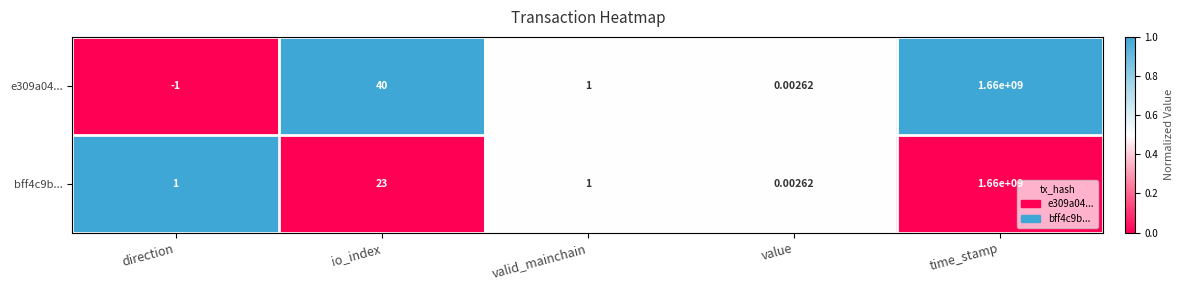

List the series in order of their overall mean, highest first.

e309a04..., bff4c9b...